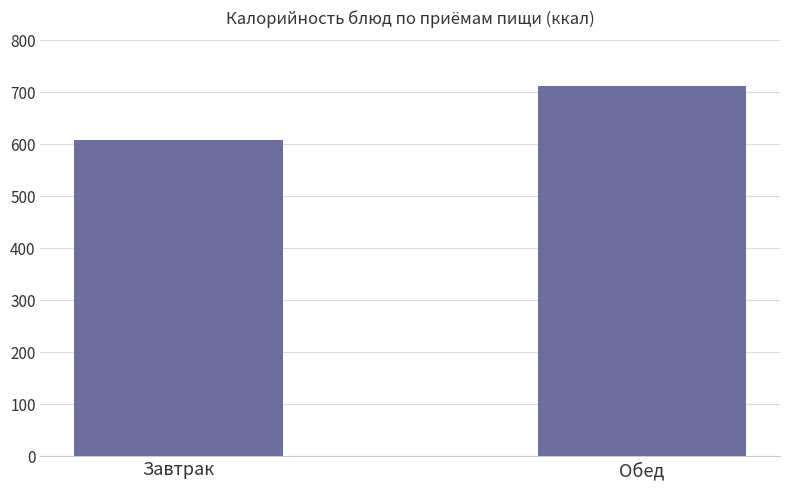

Reading right to left, extract all data points from this chart.

713	609